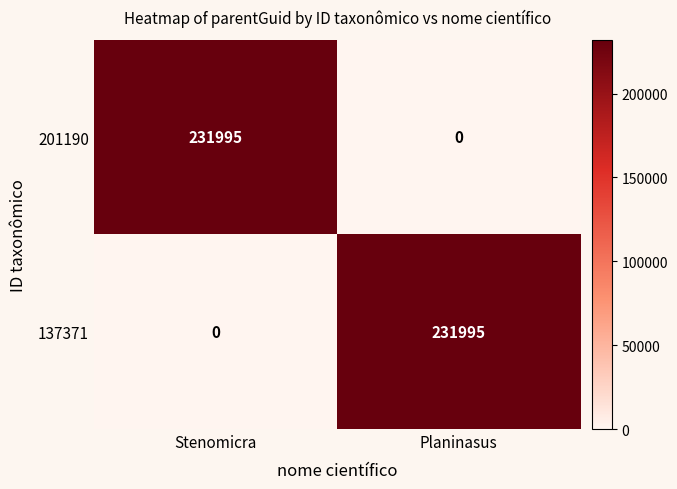

Reading right to left, extract all data points from this chart.

201190: 0	231995
137371: 231995	0